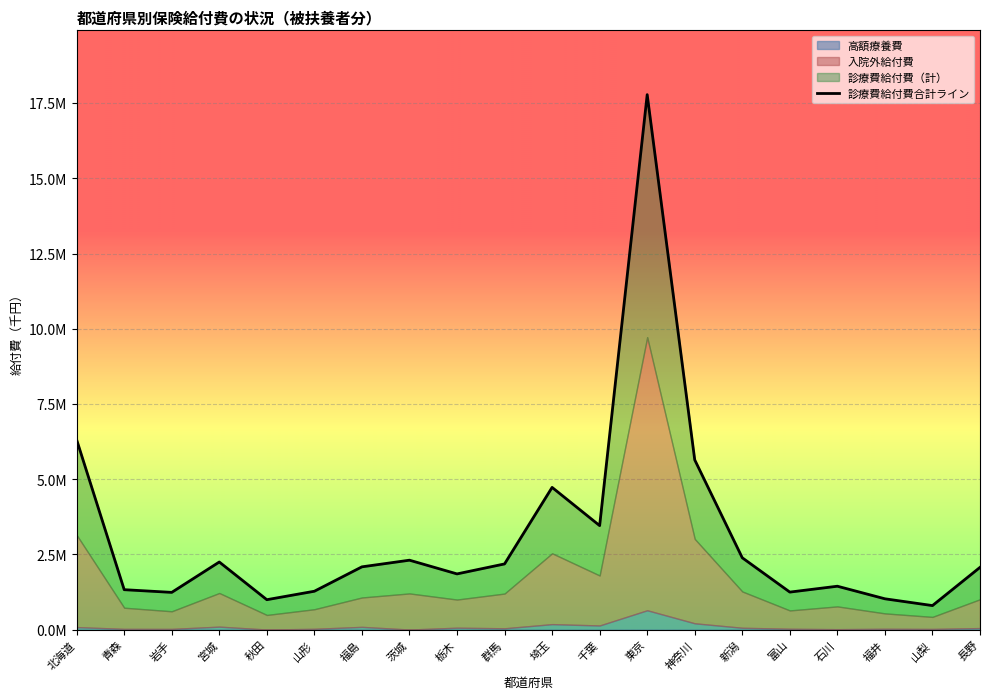

What is the sum of the values at 青森 and 石川?

2774405.3